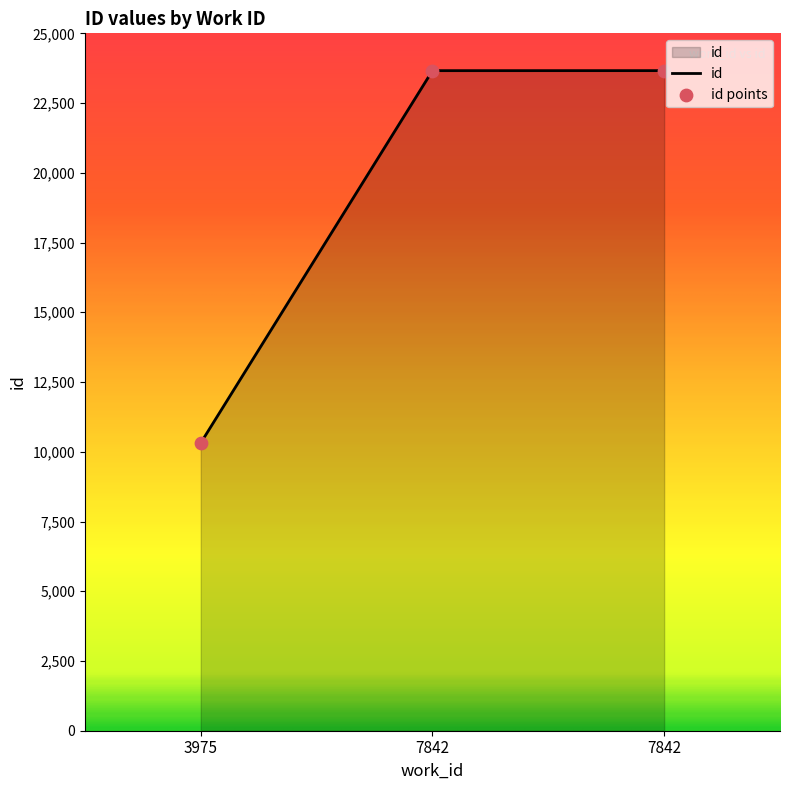

What is the change in value from 3975 to 7842?

+13346